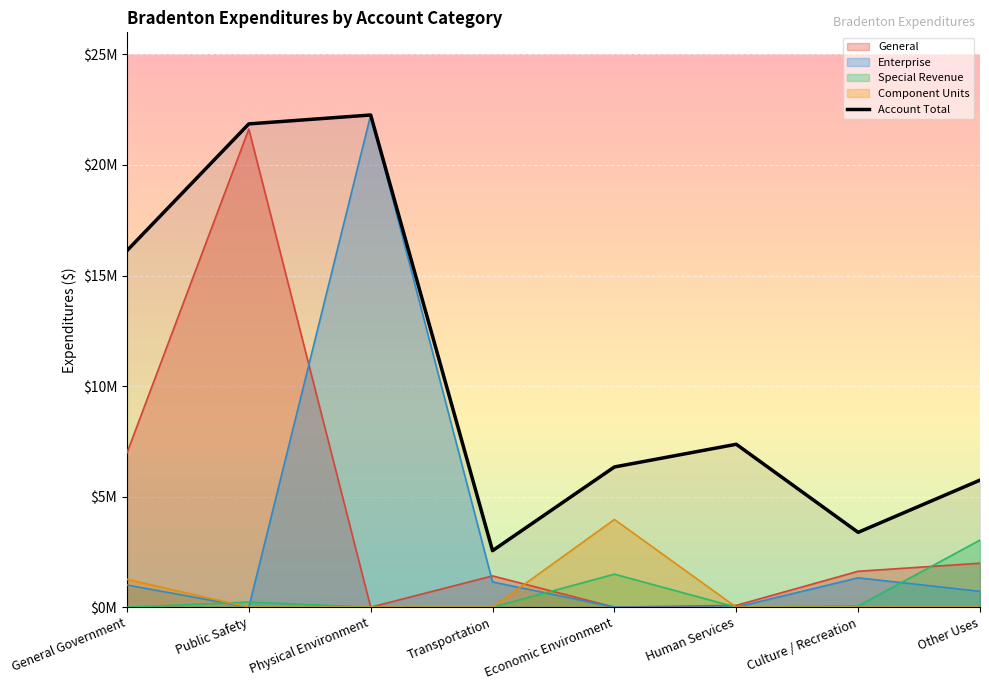

True or false: the data shows 12443325 at Human Services.

False